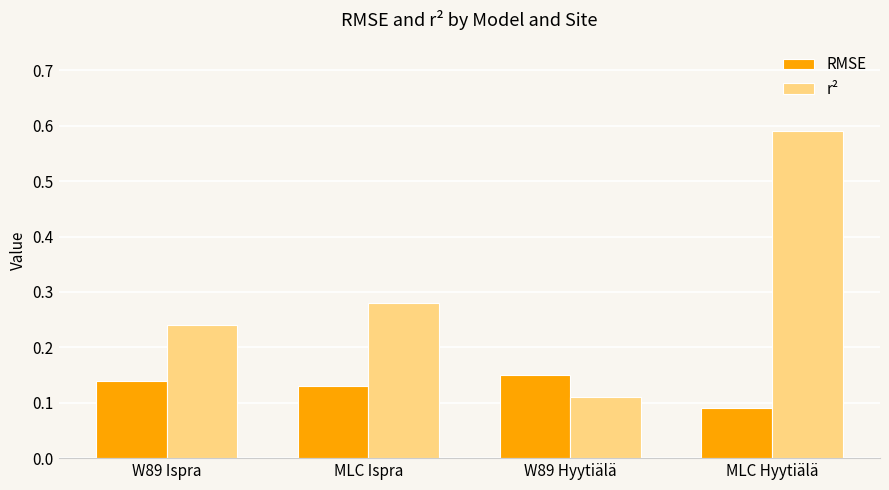

How many RMSE values are between 0 and 1?

4